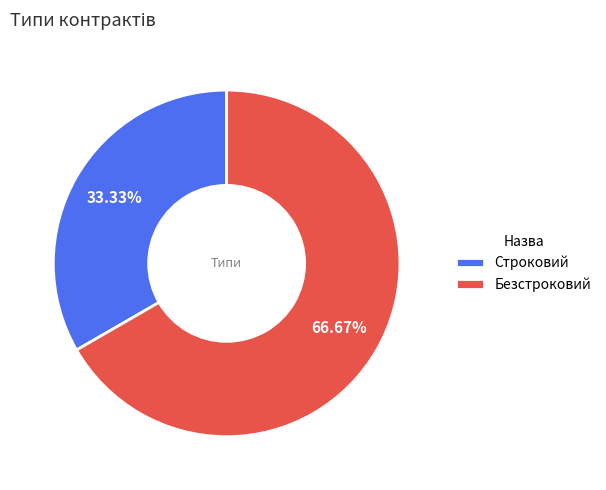

To the nearest percent, what portion does Безстроковий represent?

67%